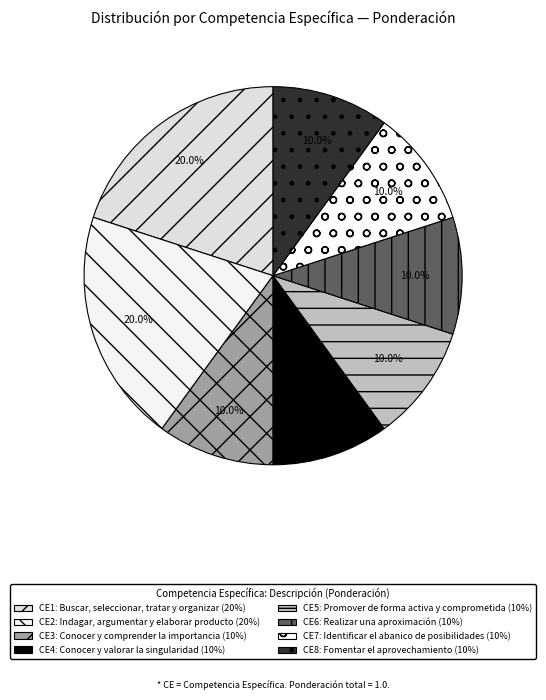

How many segments does this pie chart have?

8